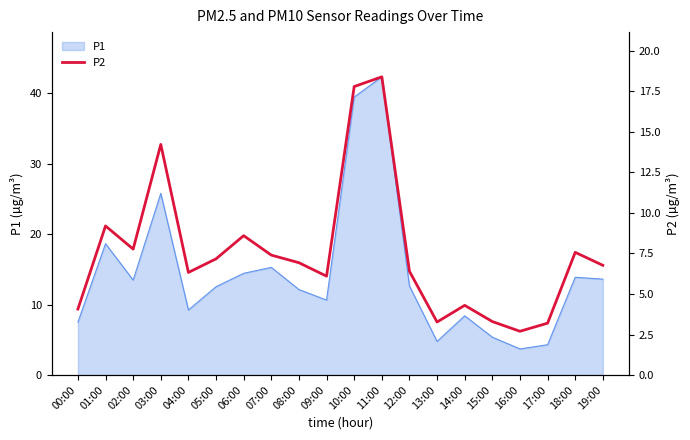

How many values exceed 6?

14